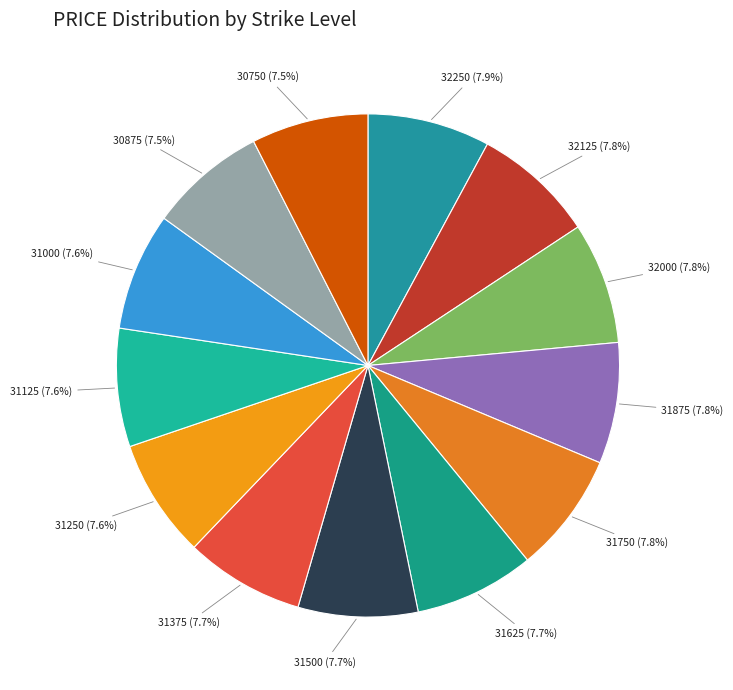

Count the number of slices in the pie.

13